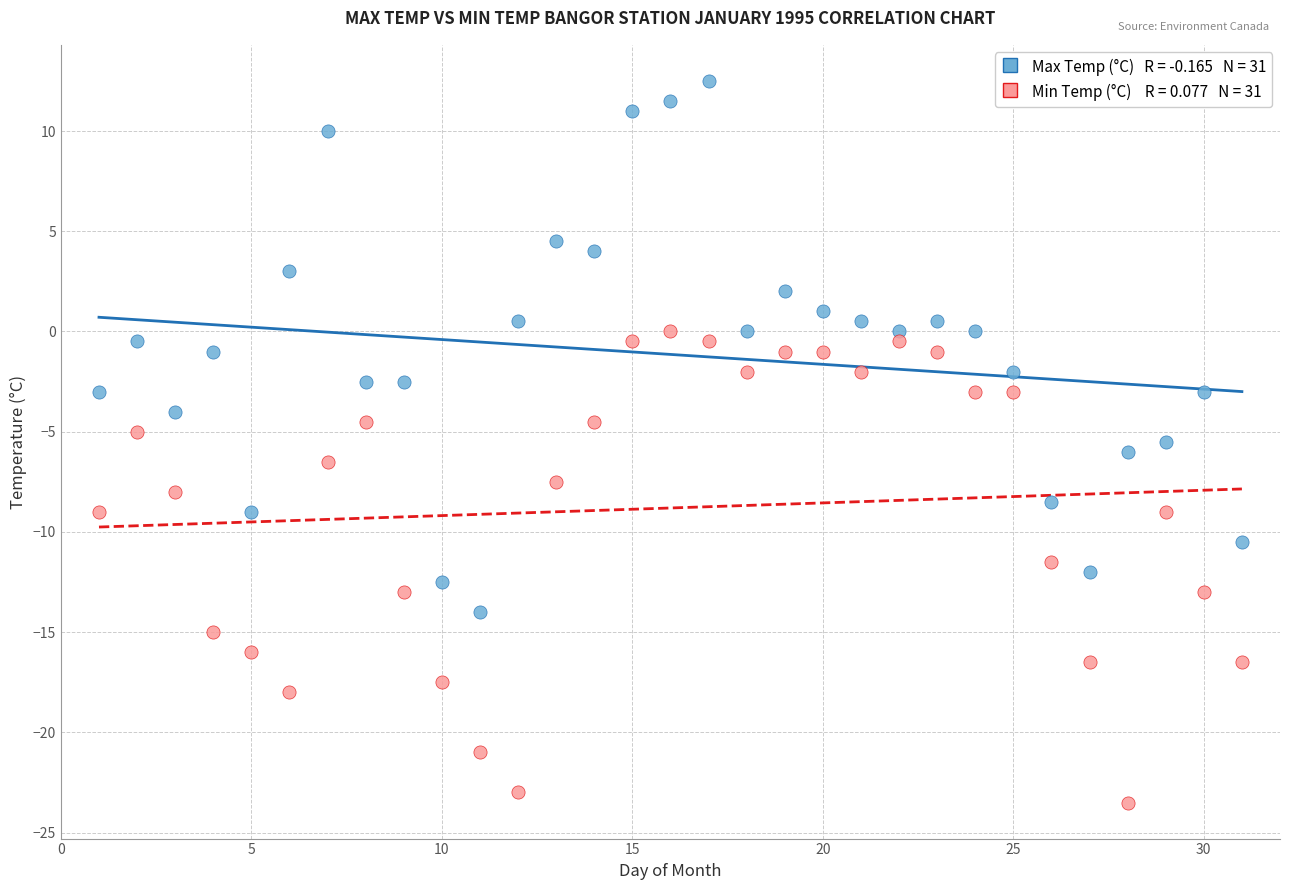

Across all data points, what is the range of X values (max minus min)?

30.0